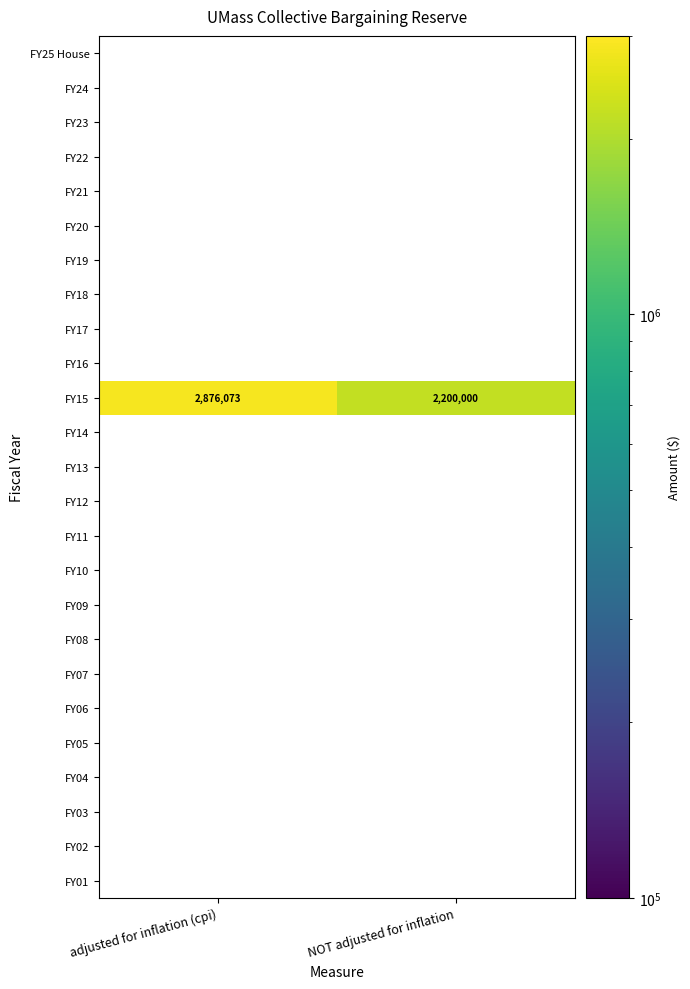

At how many categories does at least one series exceed 2714185?

1